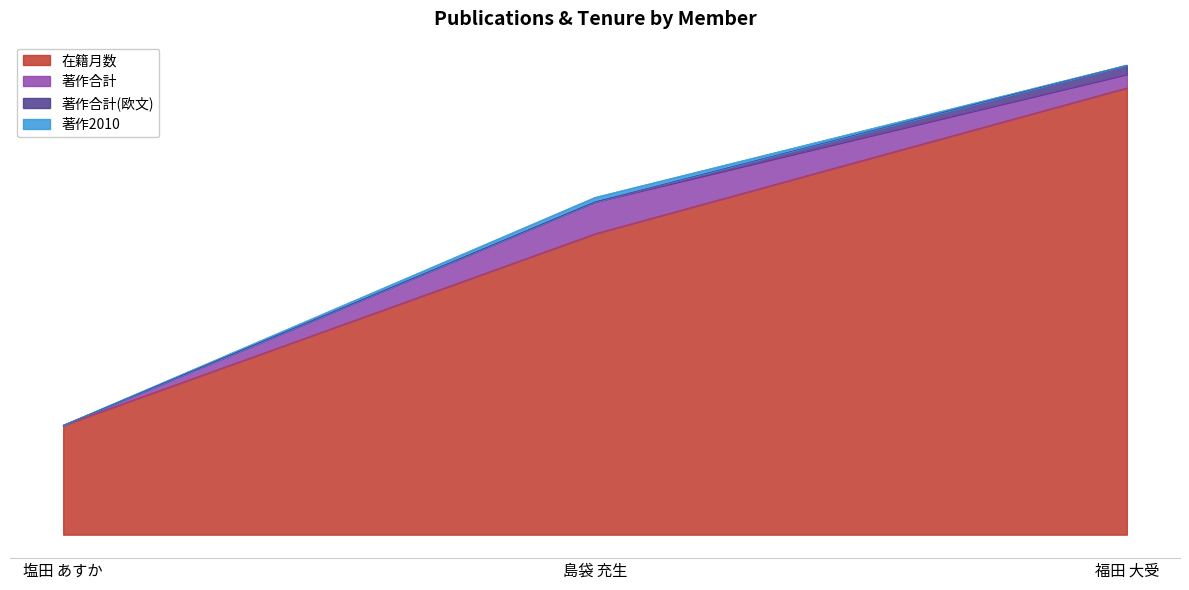

Which series has the widest spread of values?

在籍月数